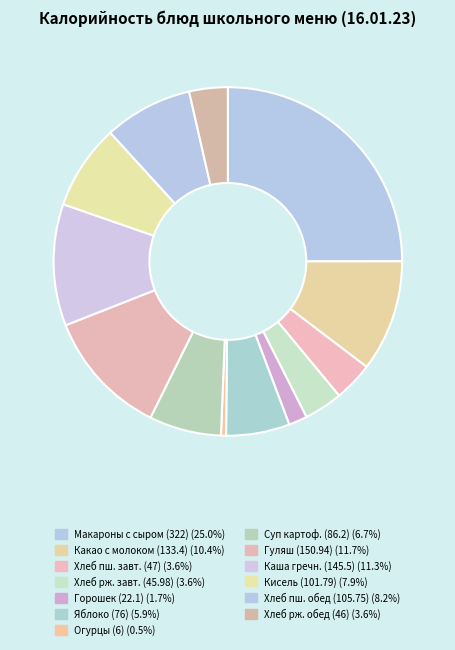

How many slices are in this pie chart?

13